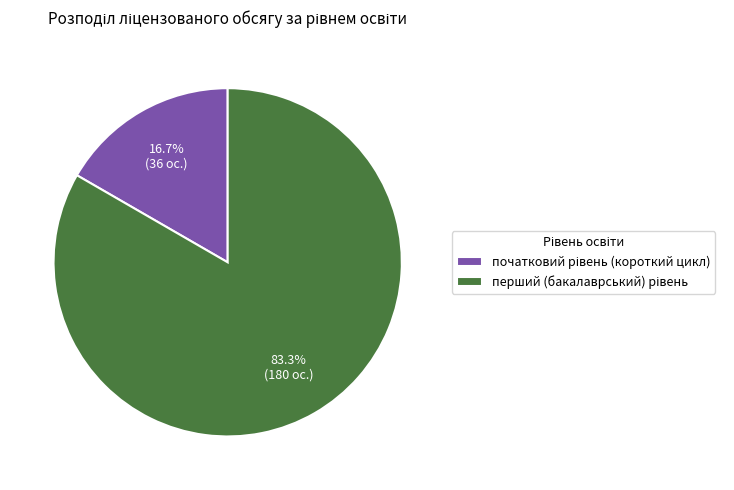

How many slices are in this pie chart?

2